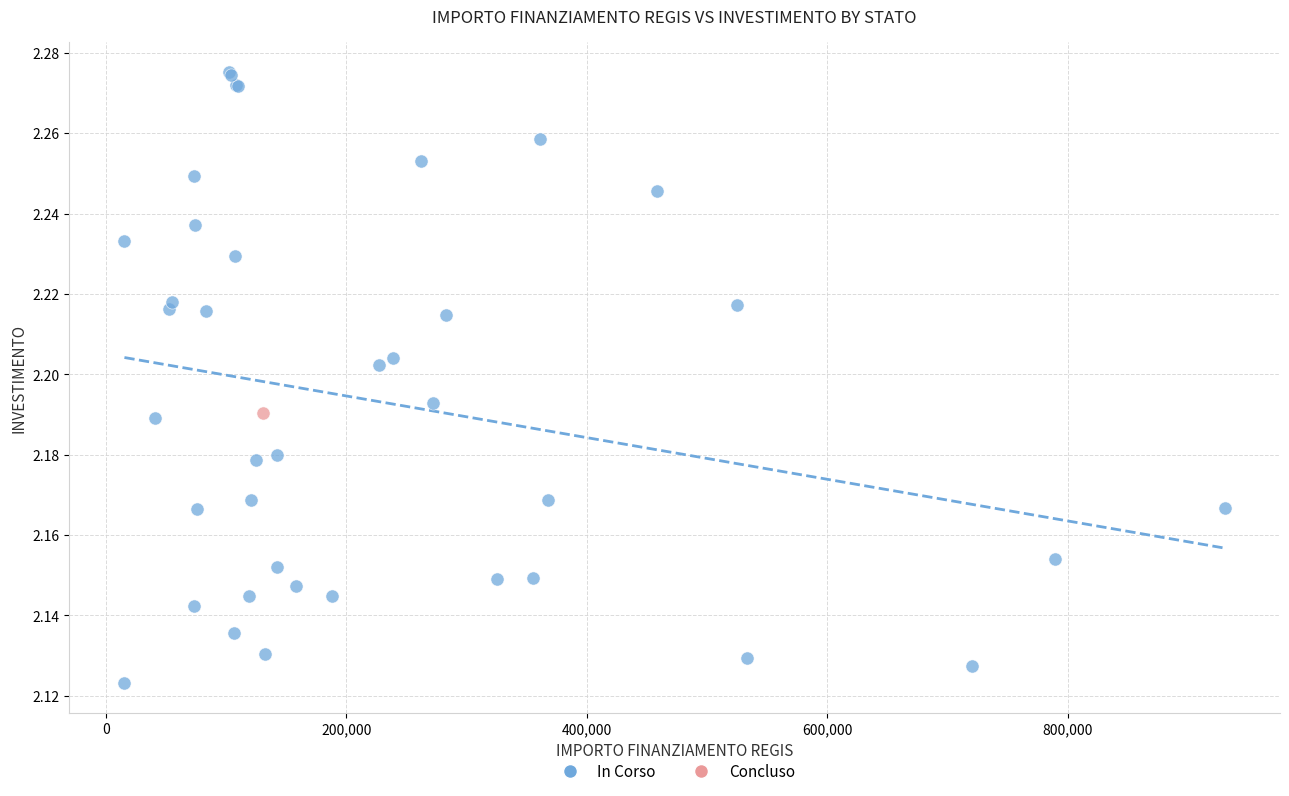

What are all the series names shown in the legend?

In Corso, Concluso